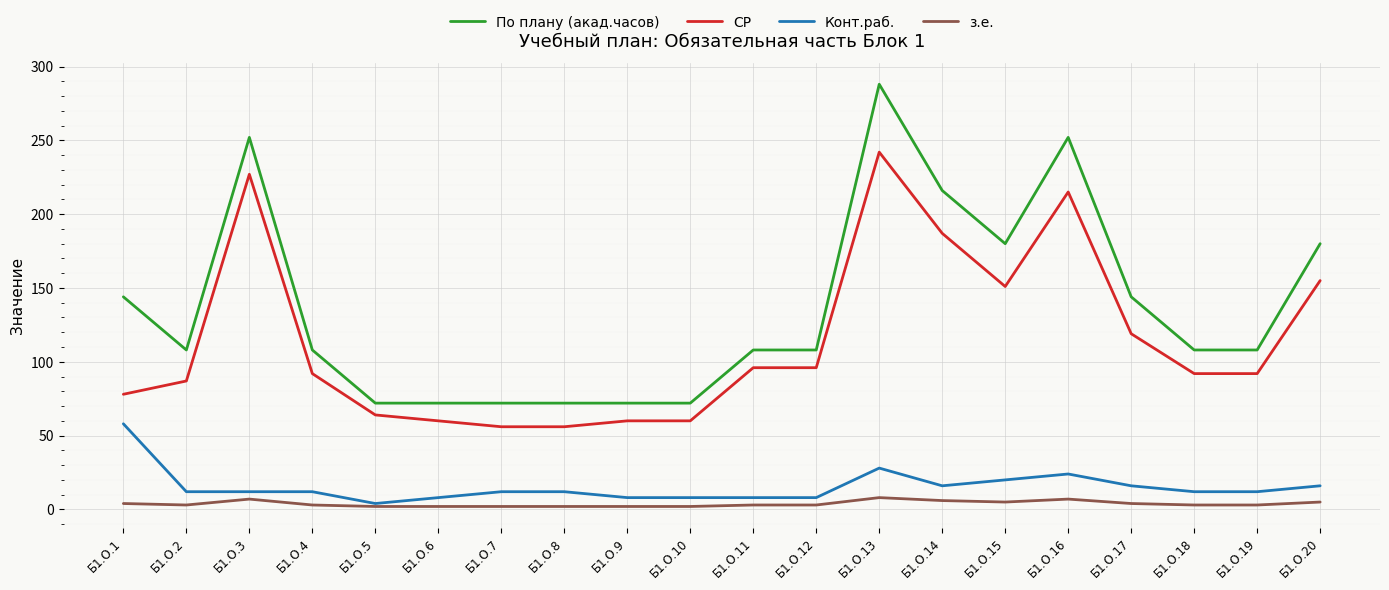

True or false: СР and Конт.раб. intersect in this chart.

False